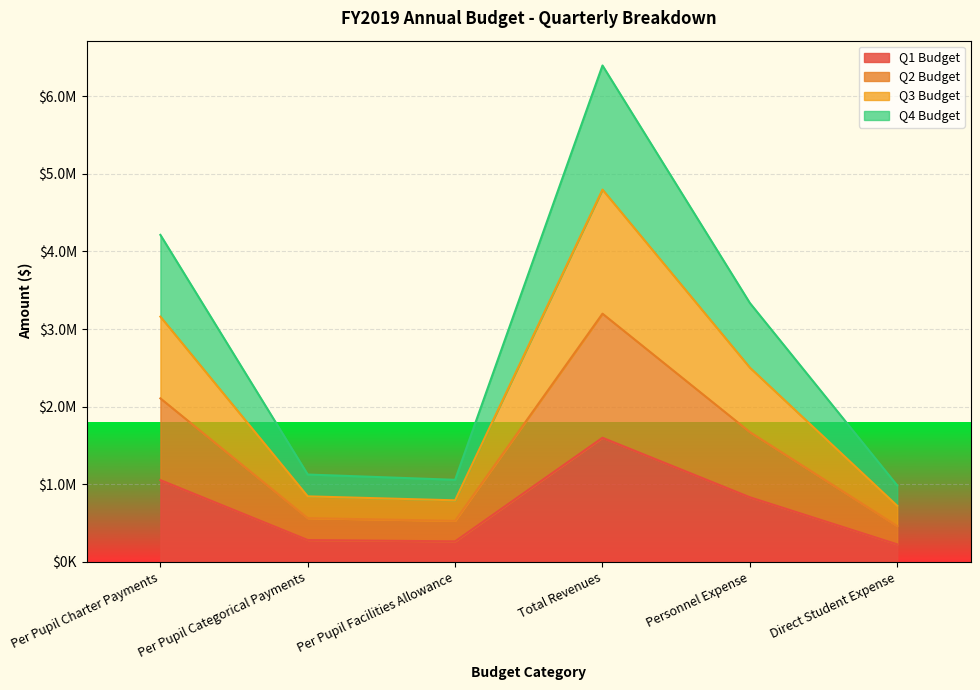

Does the chart display data point markers on the line(s)?

No